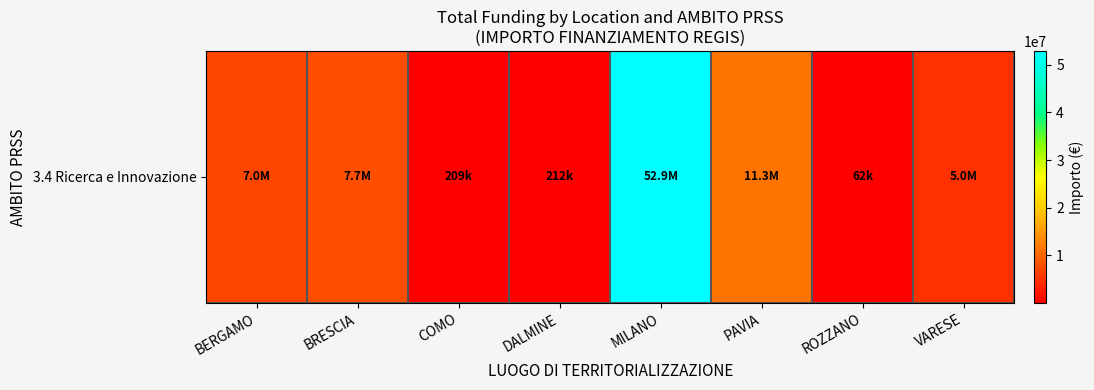

List the labels in order of value, largest first.

MILANO, PAVIA, BRESCIA, BERGAMO, VARESE, DALMINE, COMO, ROZZANO